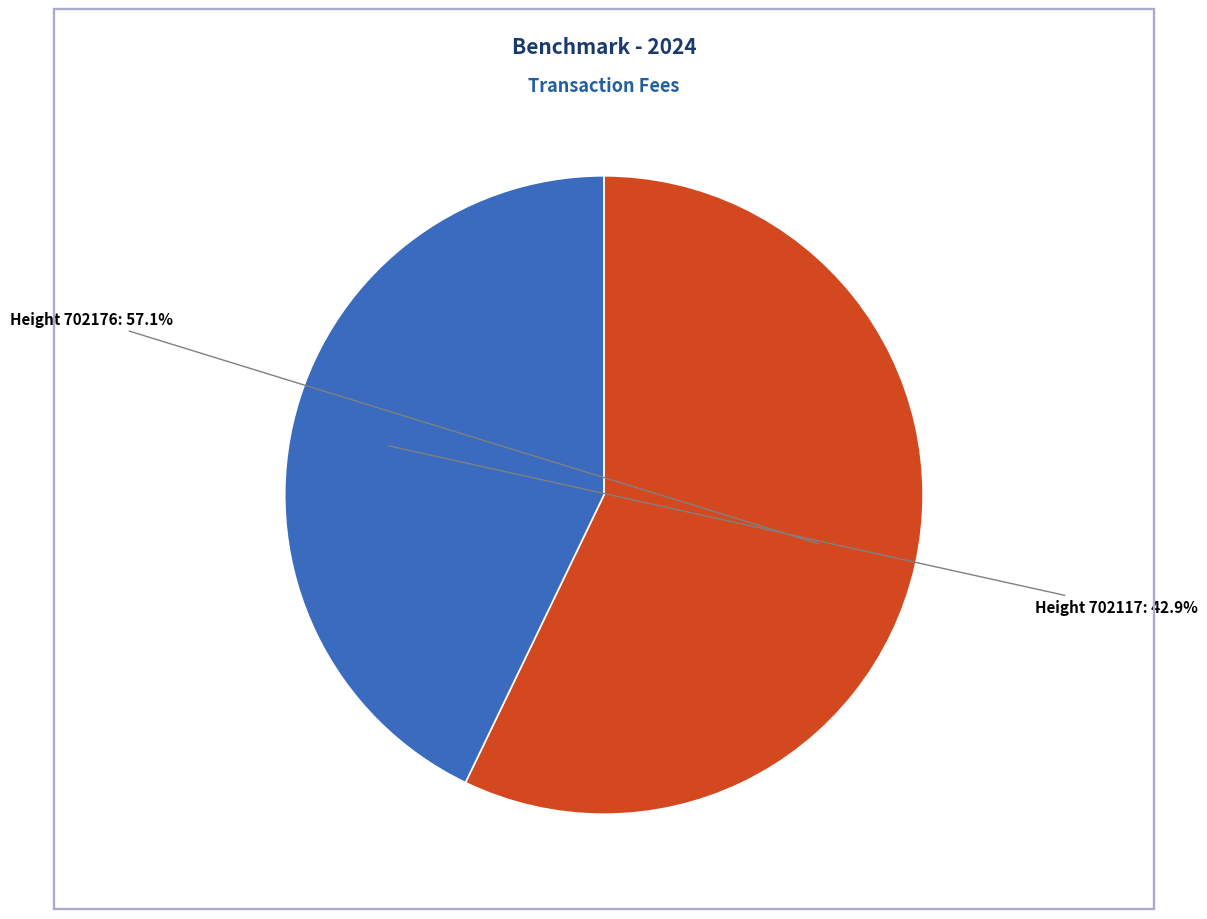

Does any single category account for the majority?

Yes